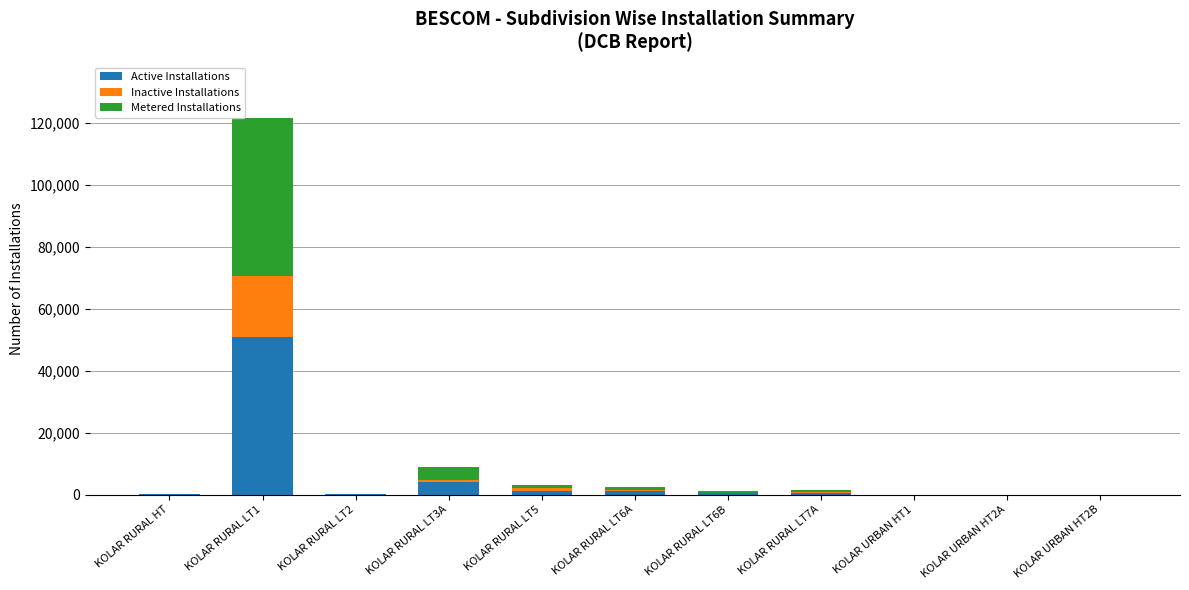

Are the bars horizontal?

No